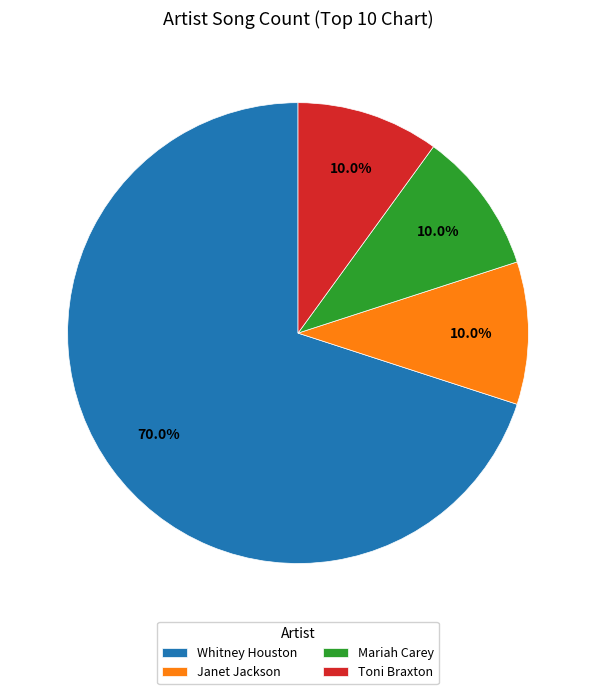

To the nearest percent, what percentage of the pie is Whitney Houston?

70%